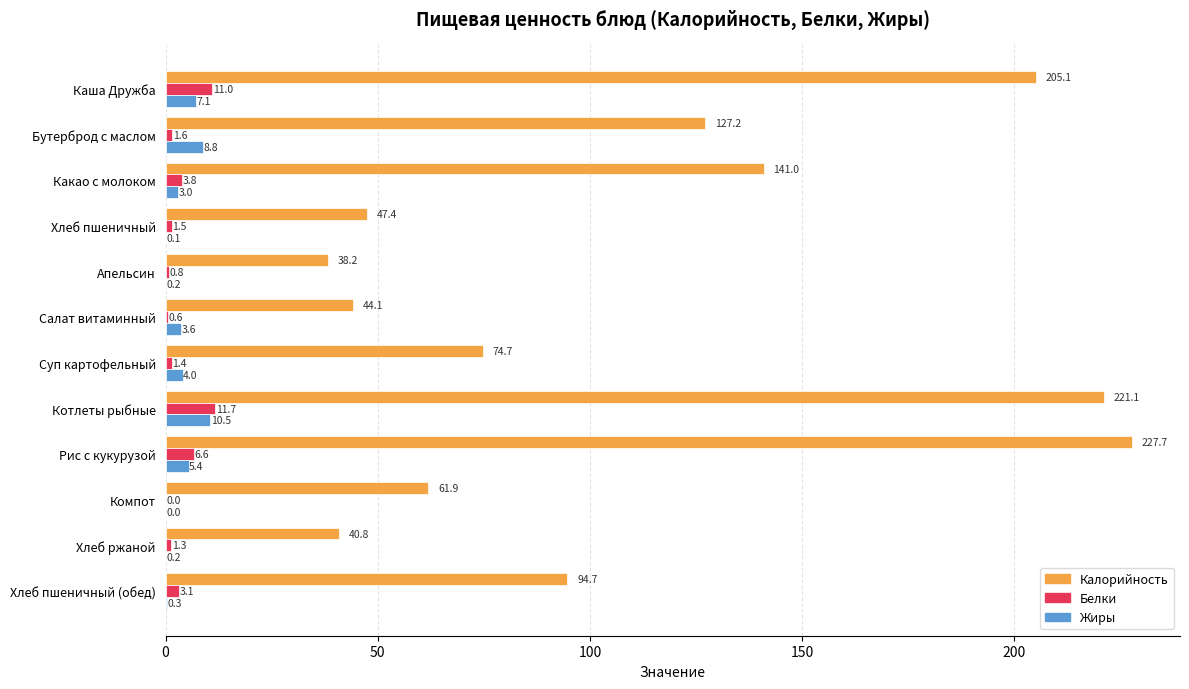

Which label corresponds to the largest value in the chart?

Рис с кукурузой